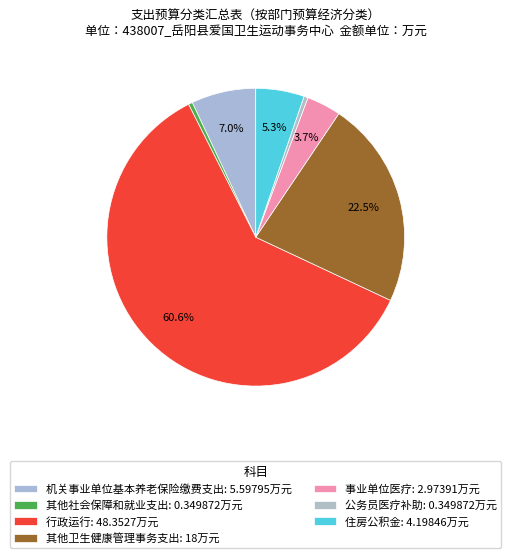

Approximately how many times larger is the value at 其他卫生健康管理事务支出 compared to 机关事业单位基本养老保险缴费支出?

3.2